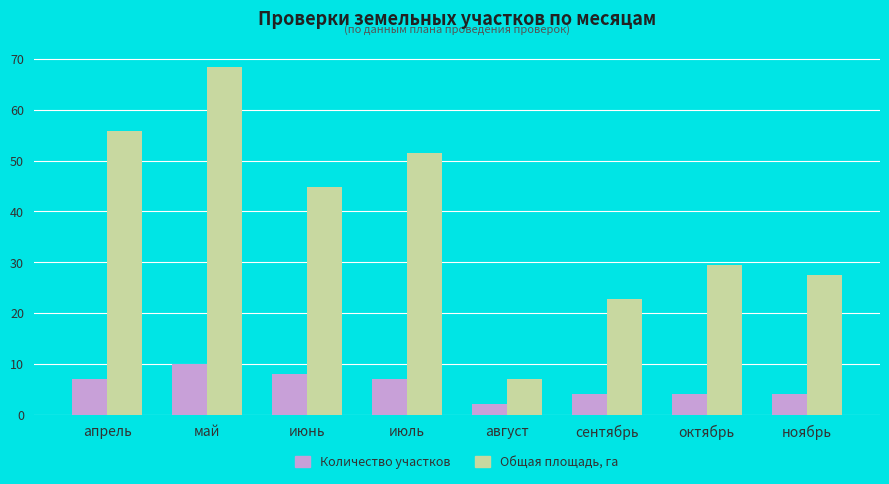

At май, list the series in order from largest to smallest.

Общая площадь, га, Количество участков